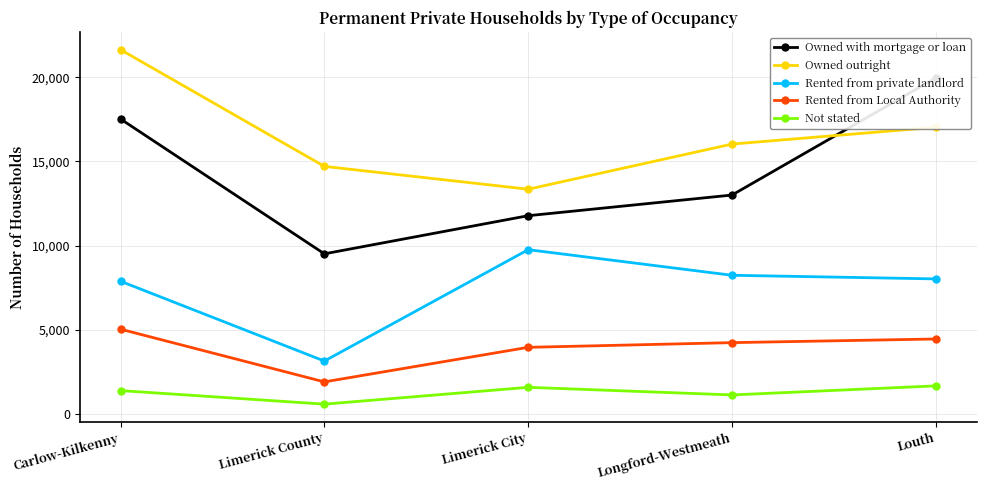

At Carlow-Kilkenny, list the series in order from smallest to largest.

Not stated, Rented from Local Authority, Rented from private landlord, Owned with mortgage or loan, Owned outright